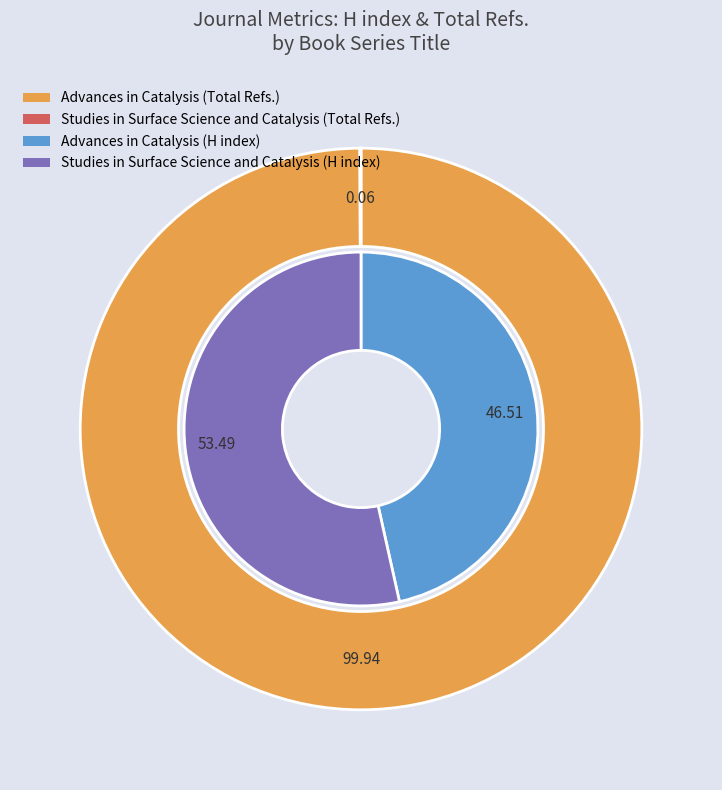

Which series has the widest spread of values?

Total Refs.